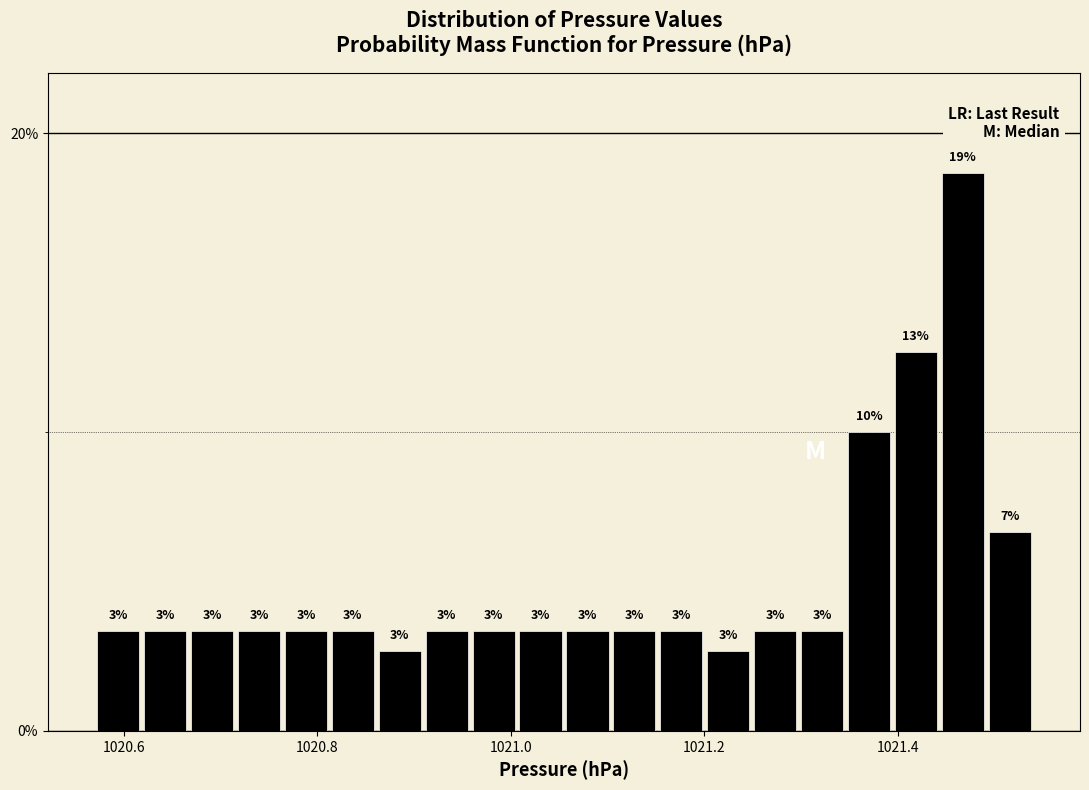

Read against the x-axis, roughly where is the centre of the tallest bar?

1021.46